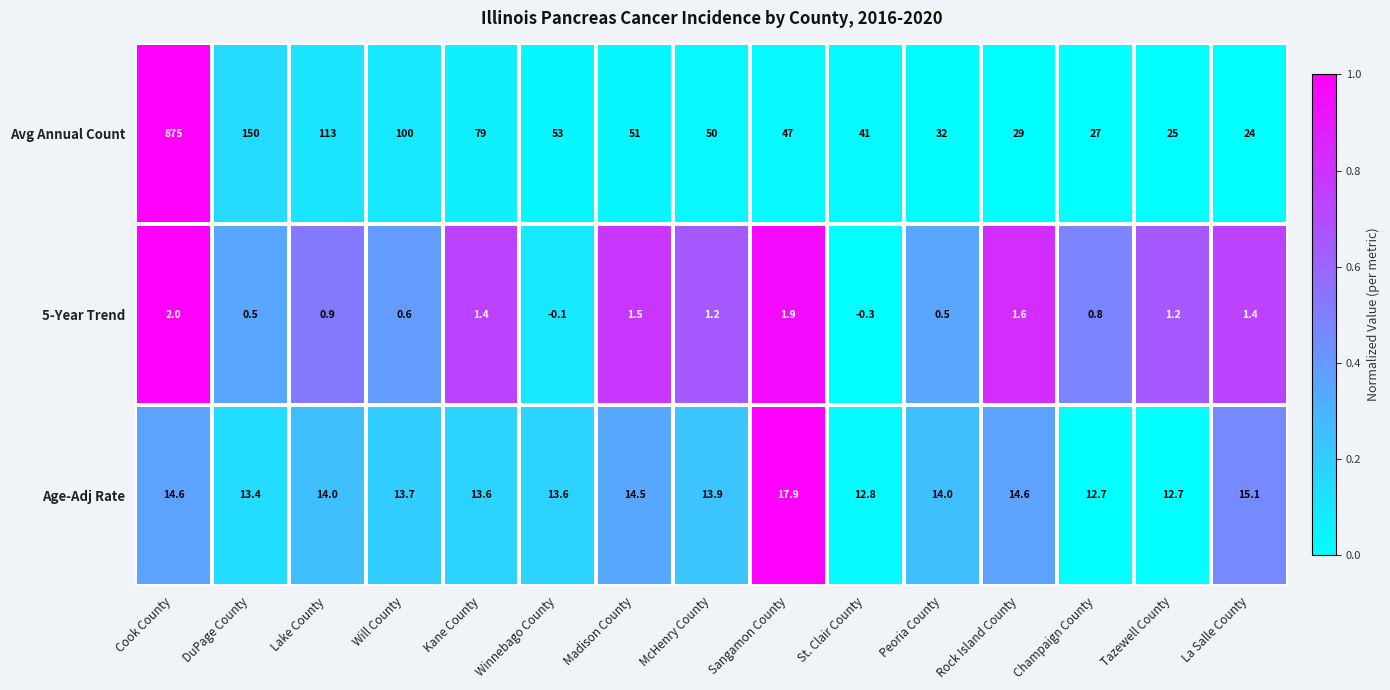

The value of Avg Annual Count at Kane County is 79.0. True or false?

True